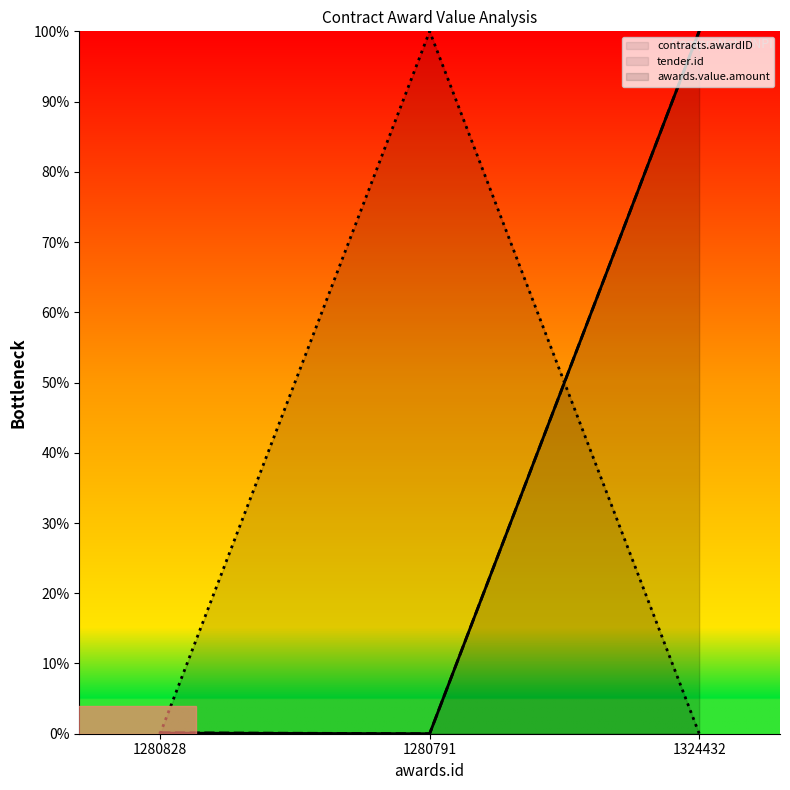

What is the difference between the awards.value.amount values at 1324432 and 1280791?

100.0